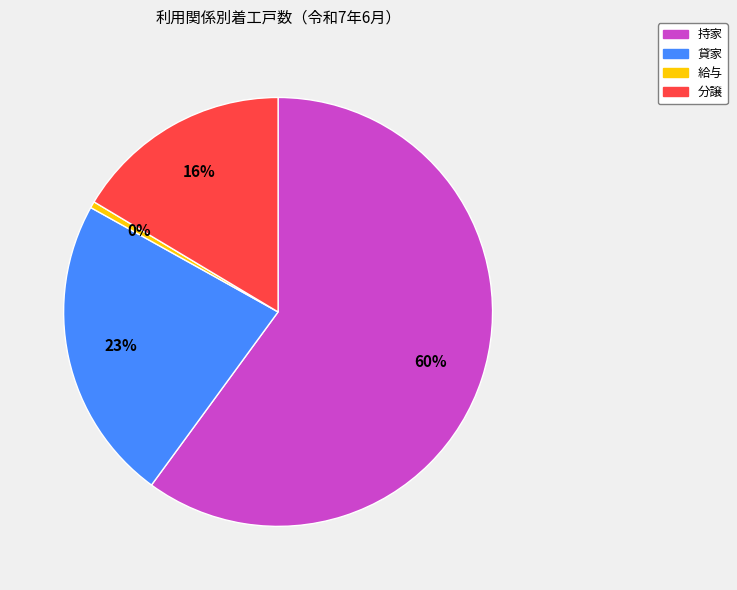

Do 給与 and 貸家 together represent more than half of the pie?

No